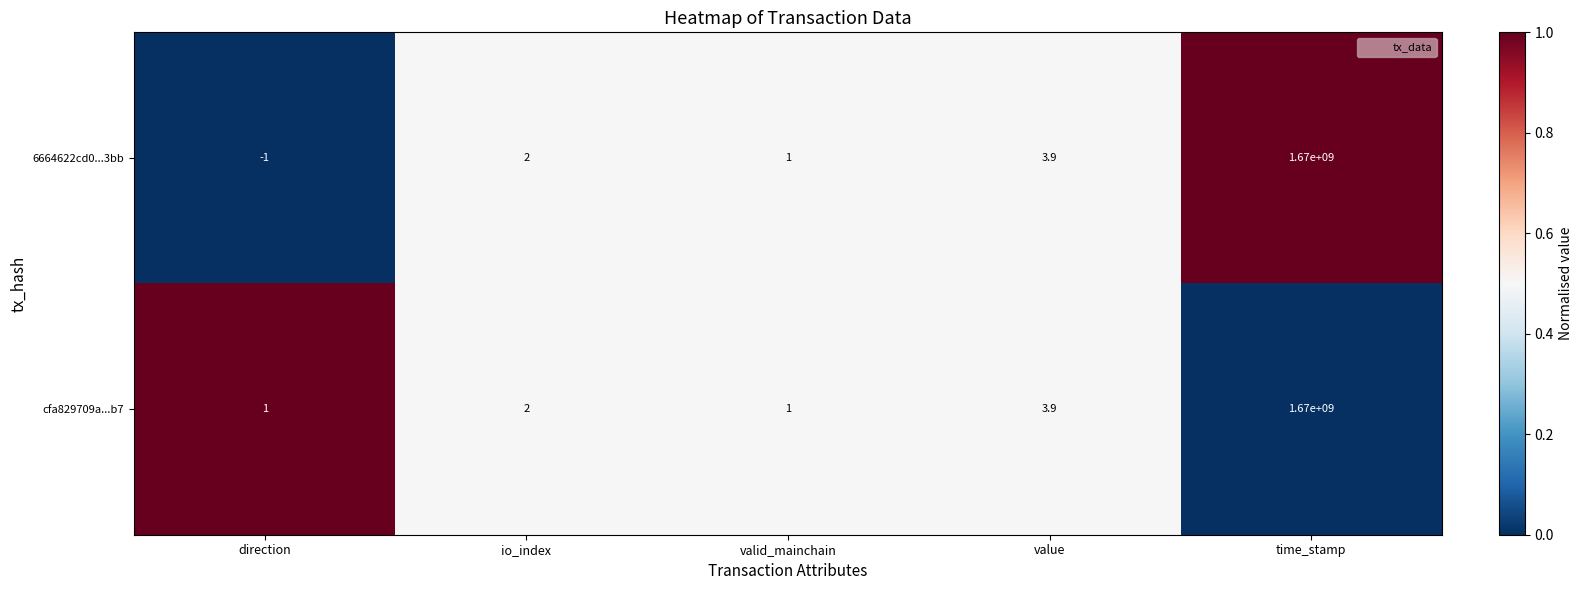

The value of 6664622cd0...3bb at valid_mainchain is 1.0. True or false?

True